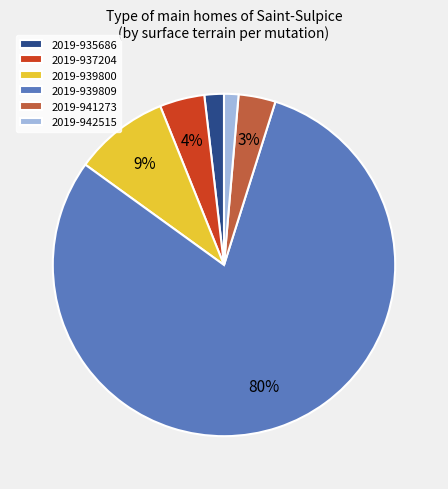

To the nearest percent, what percentage of the pie is 2019-939800?

9%